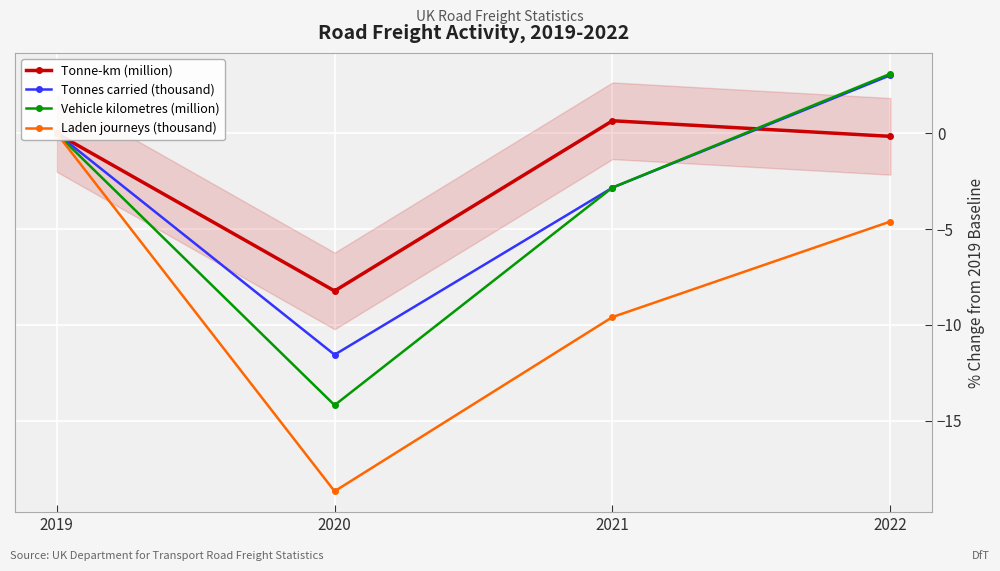

How many negative values does the Tonne-km (million) series have?

2